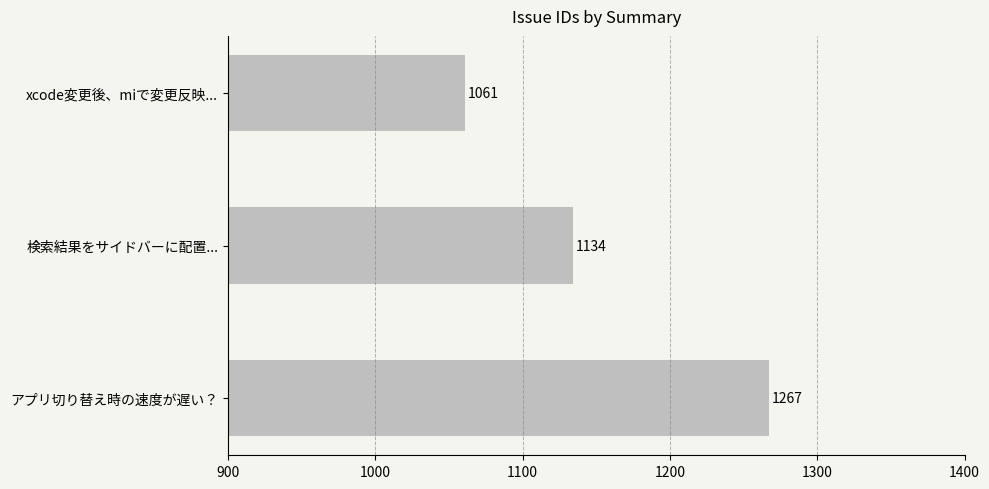

Does the chart contain stacked bars?

No